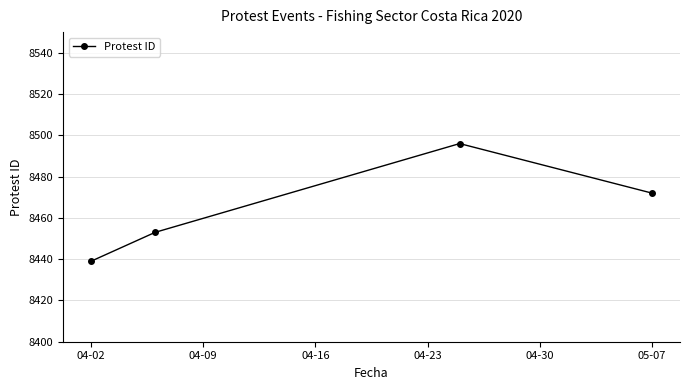

What is the sum of all values?

33860